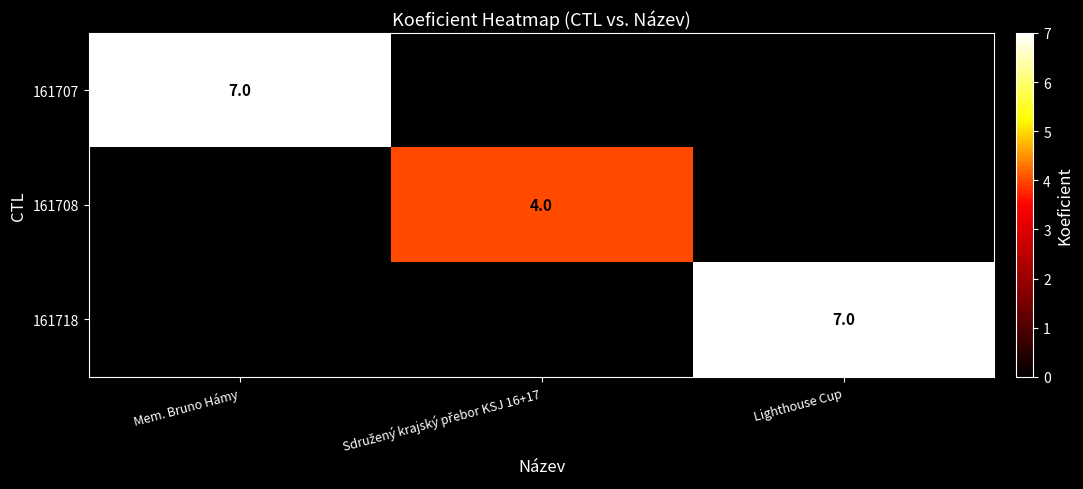

True or false: 161707 has a value of 7 at Mem. Bruno Hámy.

True